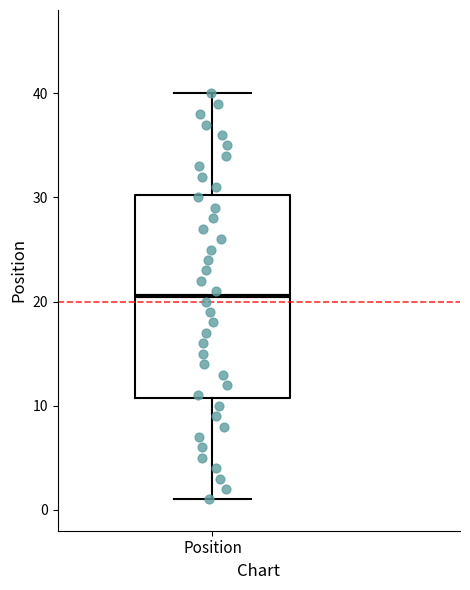

Where is the lower edge of the box for Position on the y-axis? The values are not printed on the chart, so give them approximately, as read against the axis.

11